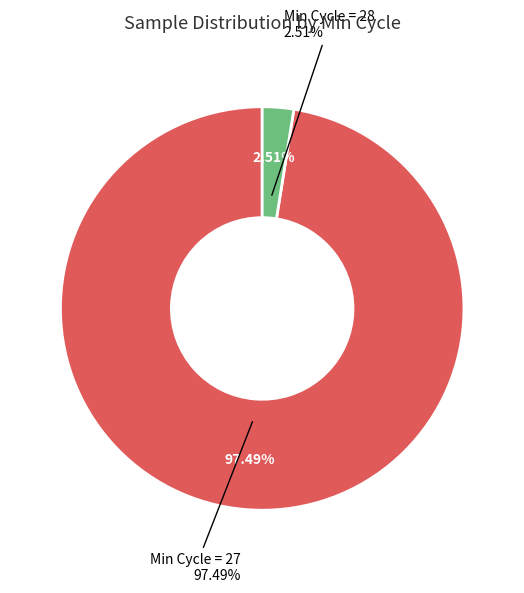

Is it true that 31 is 26% of the pie?

False